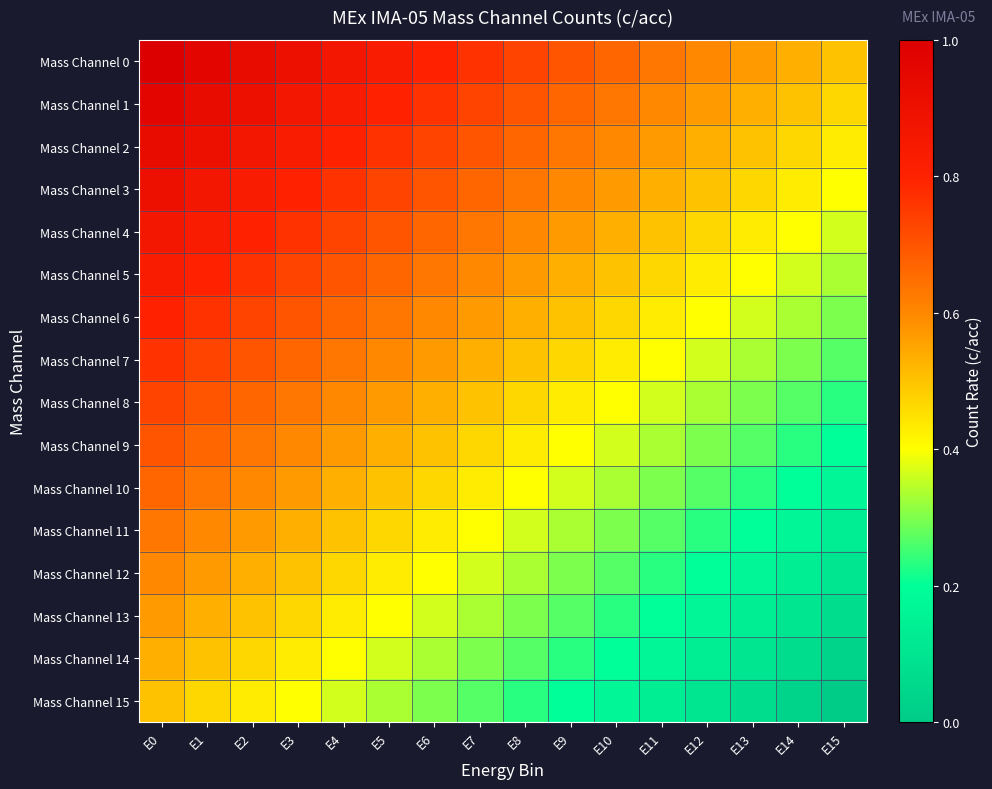

At how many categories does at least one series exceed 0?

16